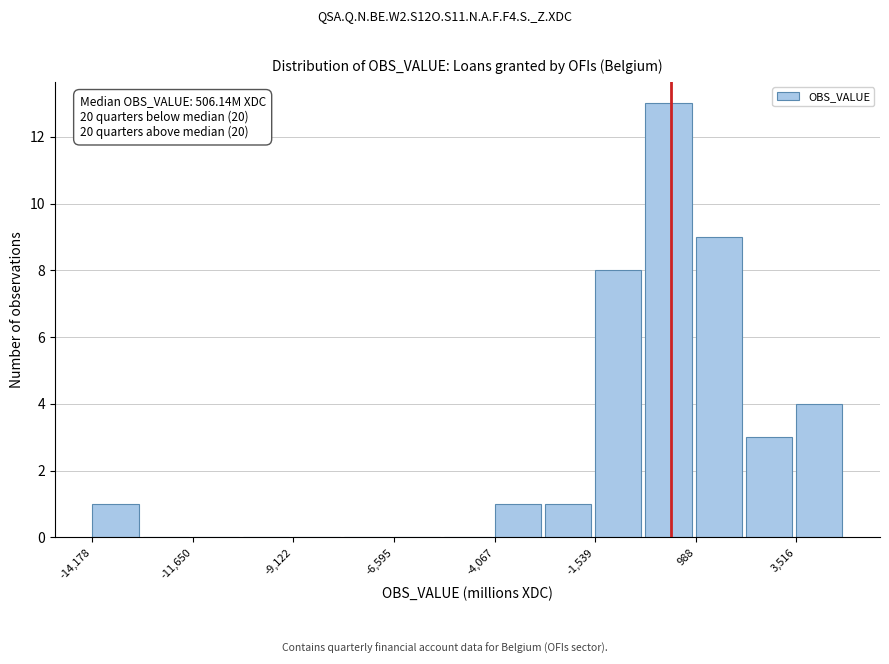

Read against the x-axis, roughly where is the centre of the tallest bar?

500